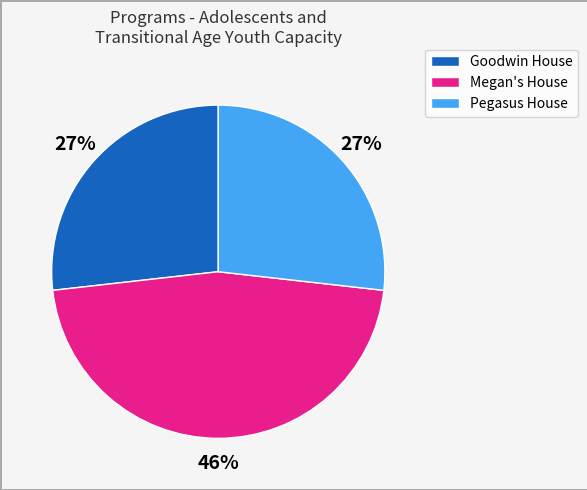

Is there a majority slice in this chart?

No